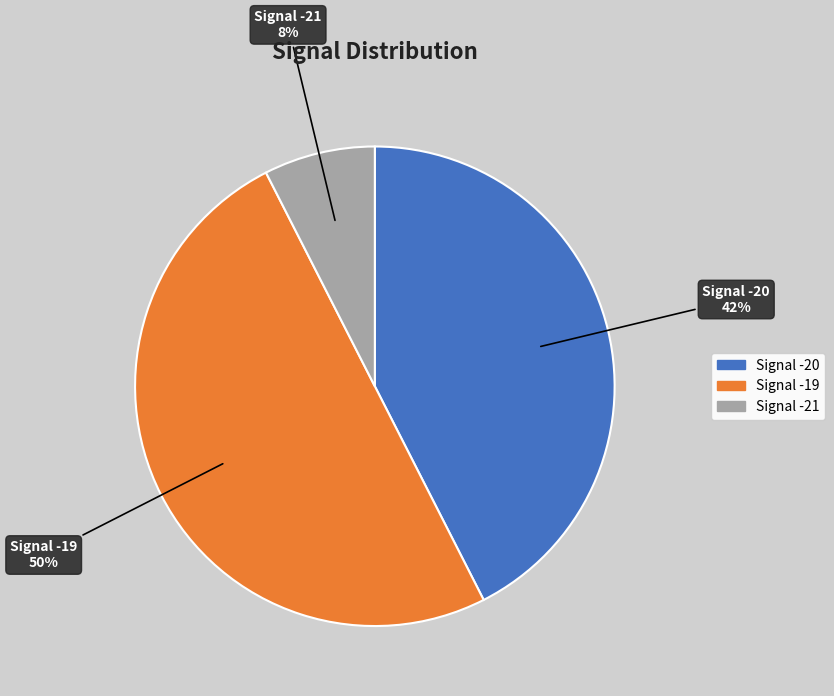

Approximately how many times larger is the value at Signal -20 compared to Signal -19?

0.9